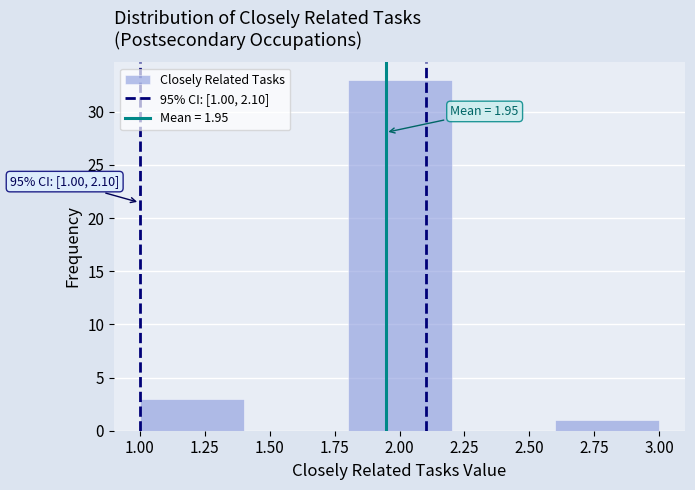

Which range on the x-axis has the tallest bar?

1.8 to 2.2